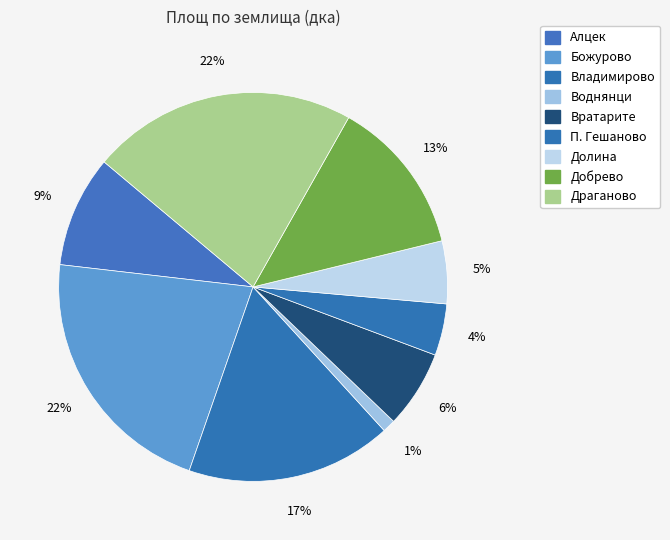

How many slices are in this pie chart?

9